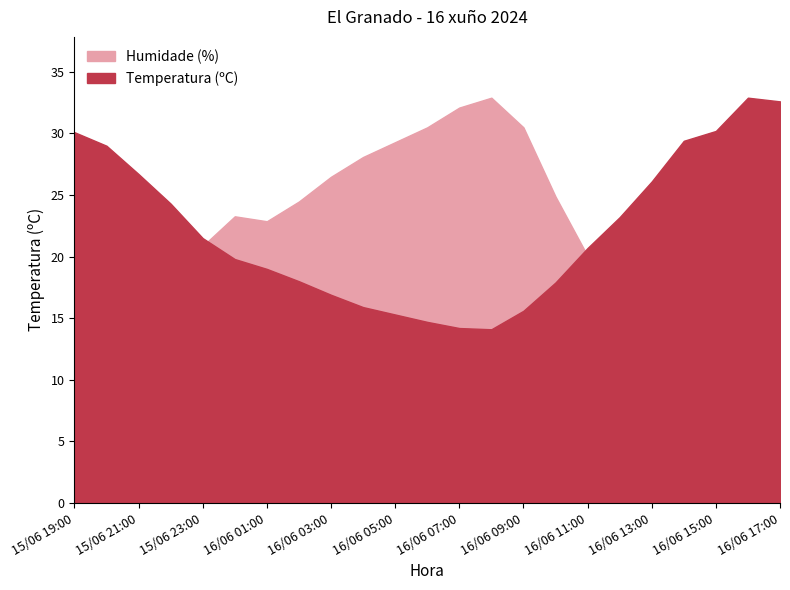

What is the minimum value shown in the chart?

14.1